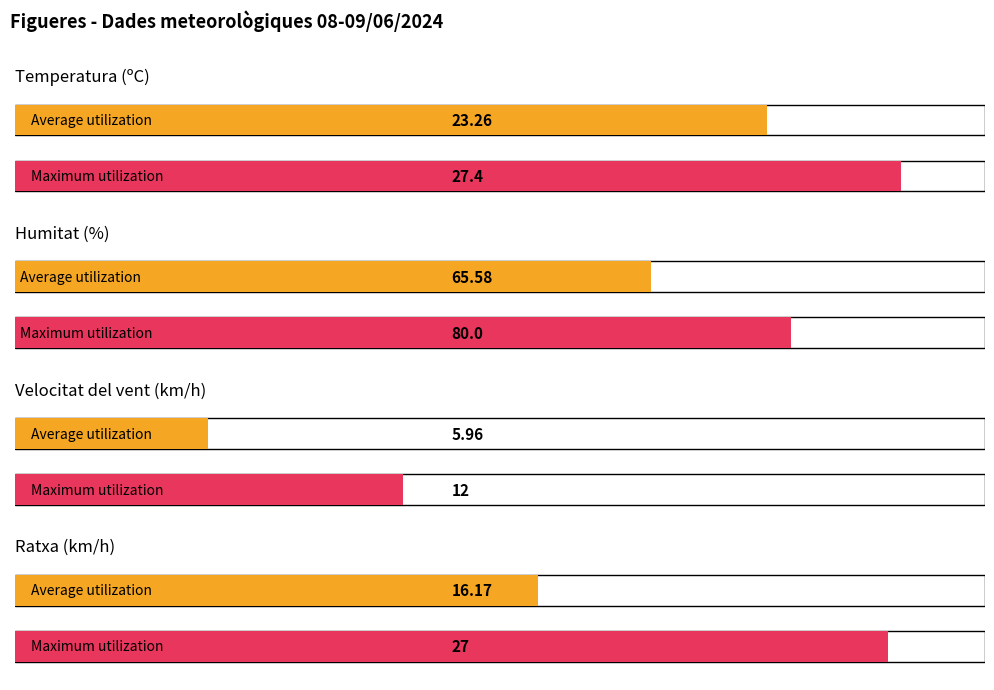

What is the average value of the Velocitat del vent (km/h) series?

6.0